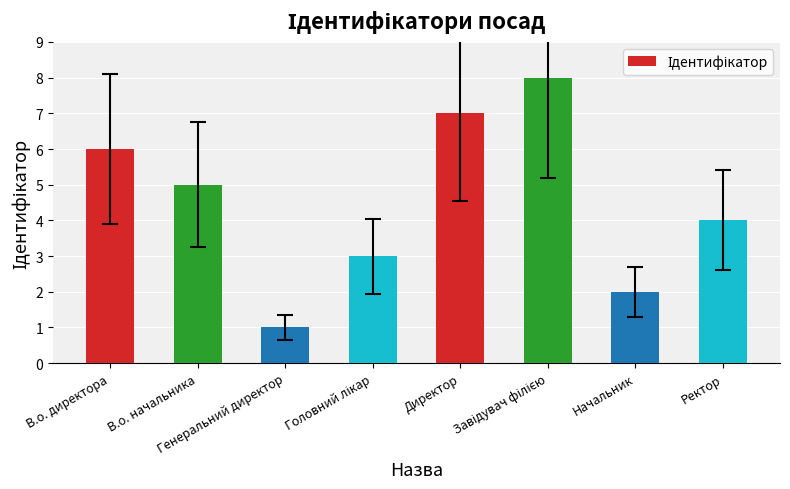

How many values are between 3 and 7?

5